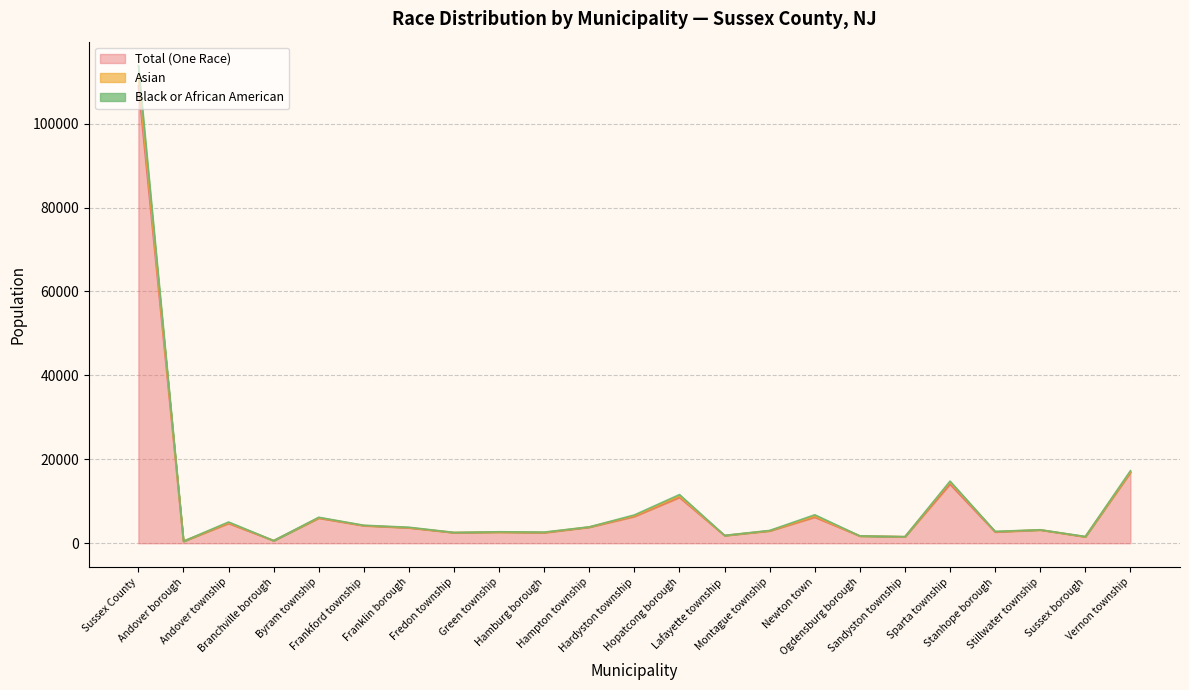

What is the label of the 4th point from the left?

Branchville borough